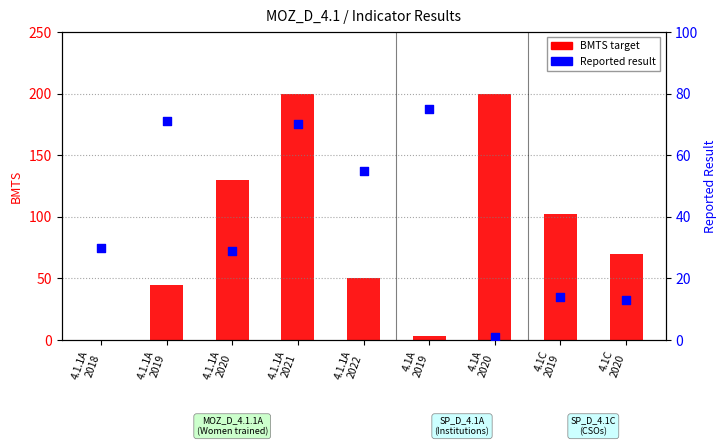

Is the value of BMTS target at 4.1.1A
2018 greater than the value of Reported result at 4.1.1A
2021?

No